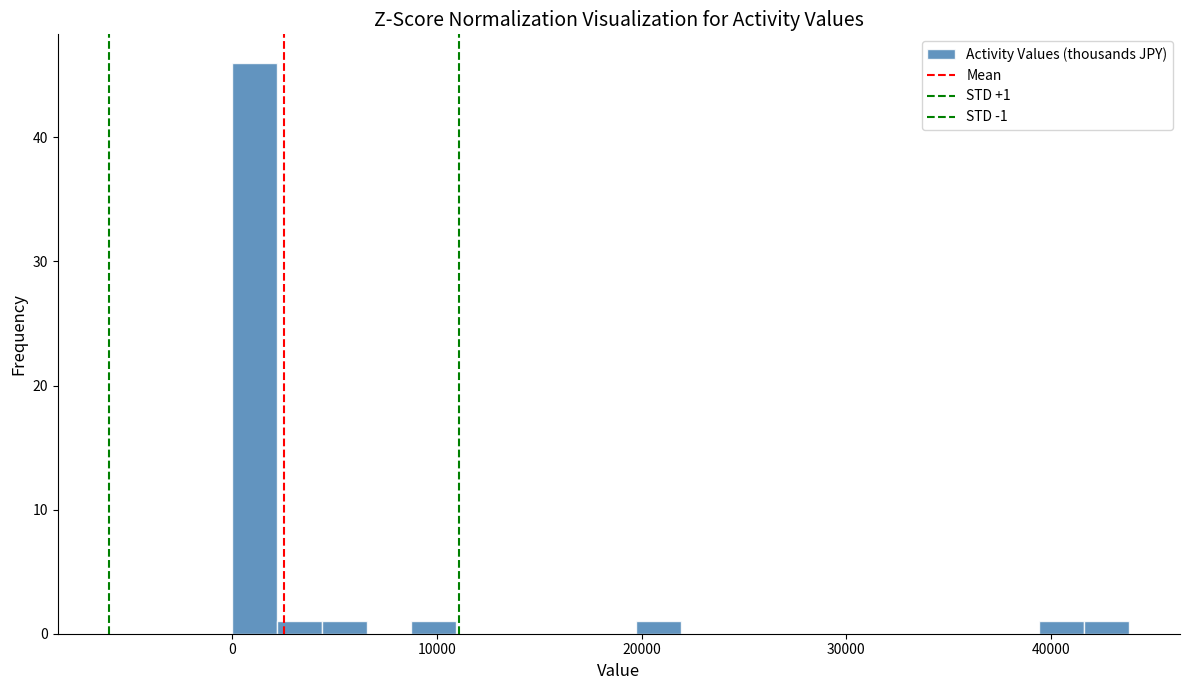

Around what value on the x-axis is the tallest bar? Give the approximate position of its centre, as read against the axis.

1000